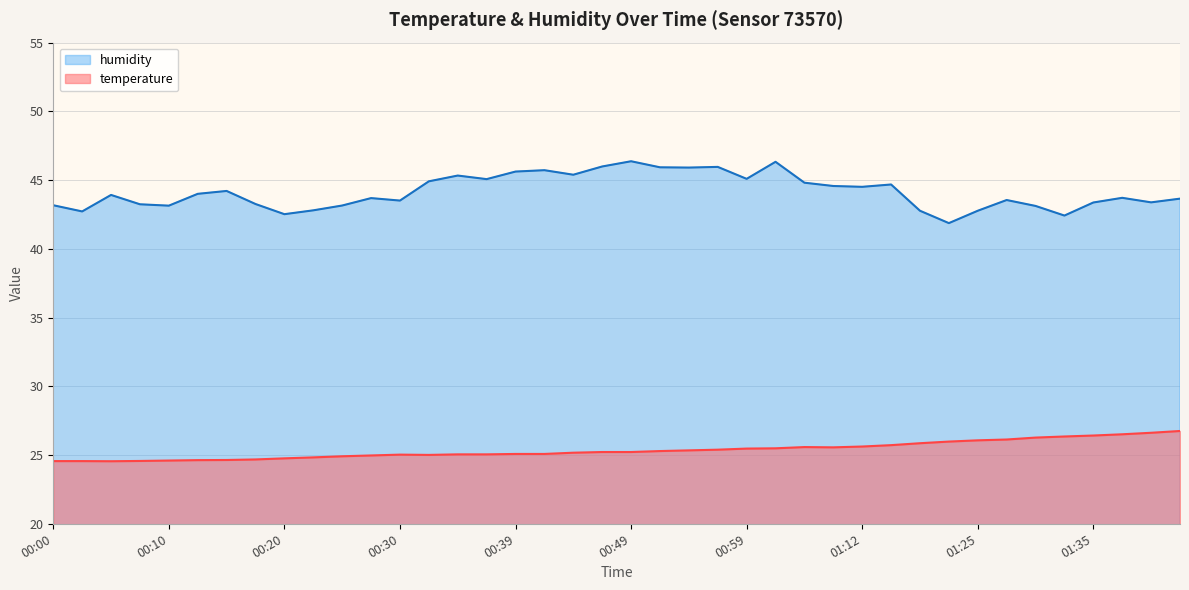

What is the average value of the temperature series?

25.4